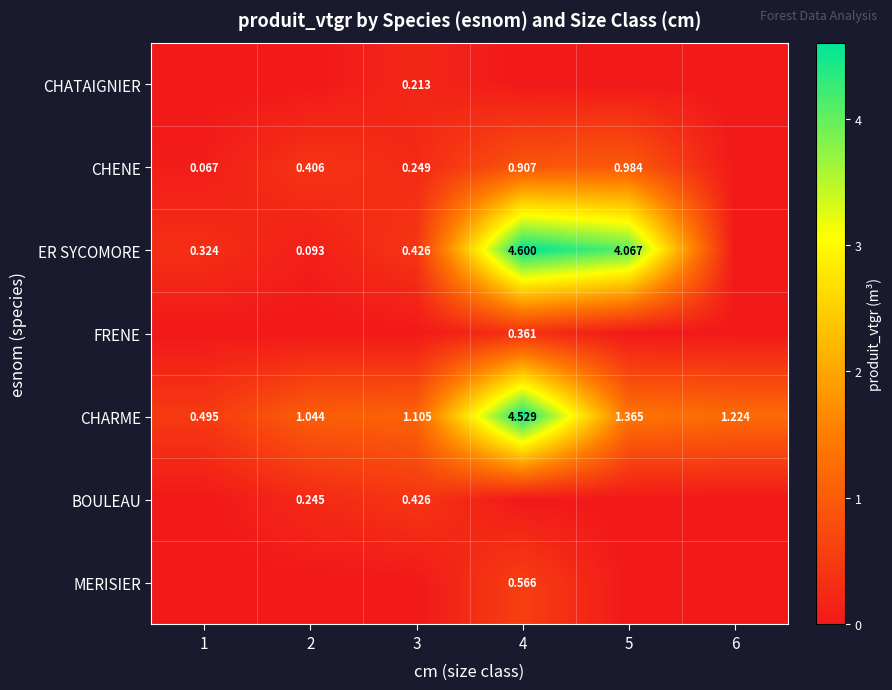

What is the highest value of the BOULEAU series?

0.4